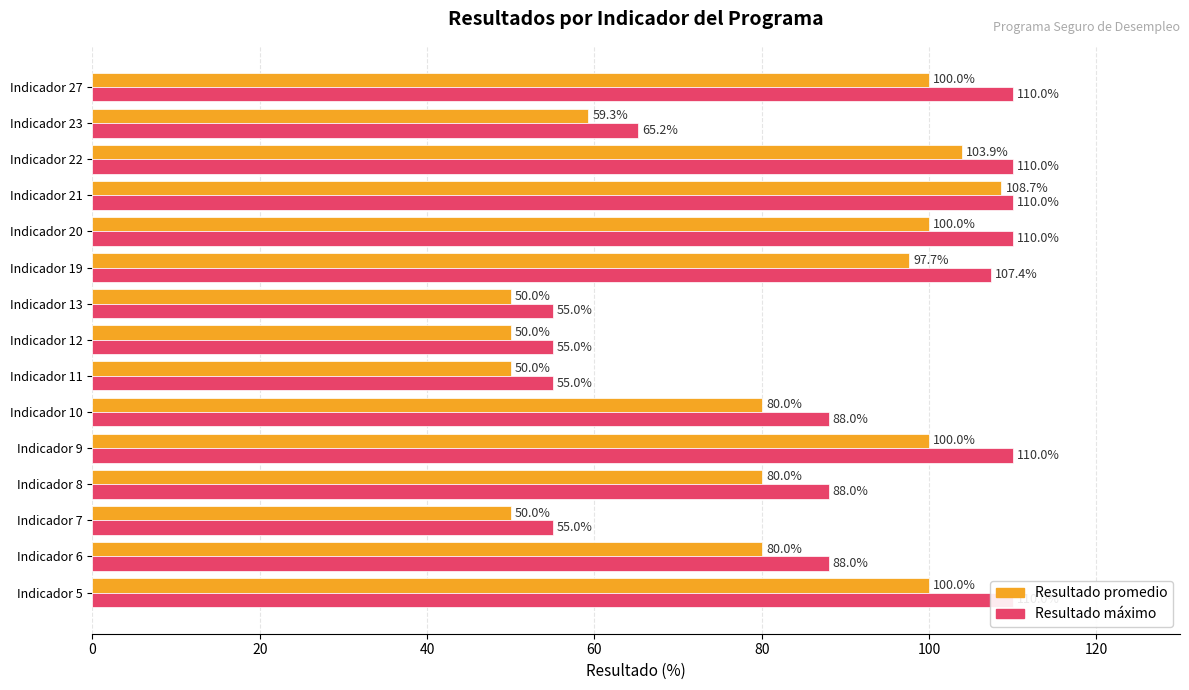

What is the difference between the maximum and second lowest values in the Resultado promedio series?

58.7